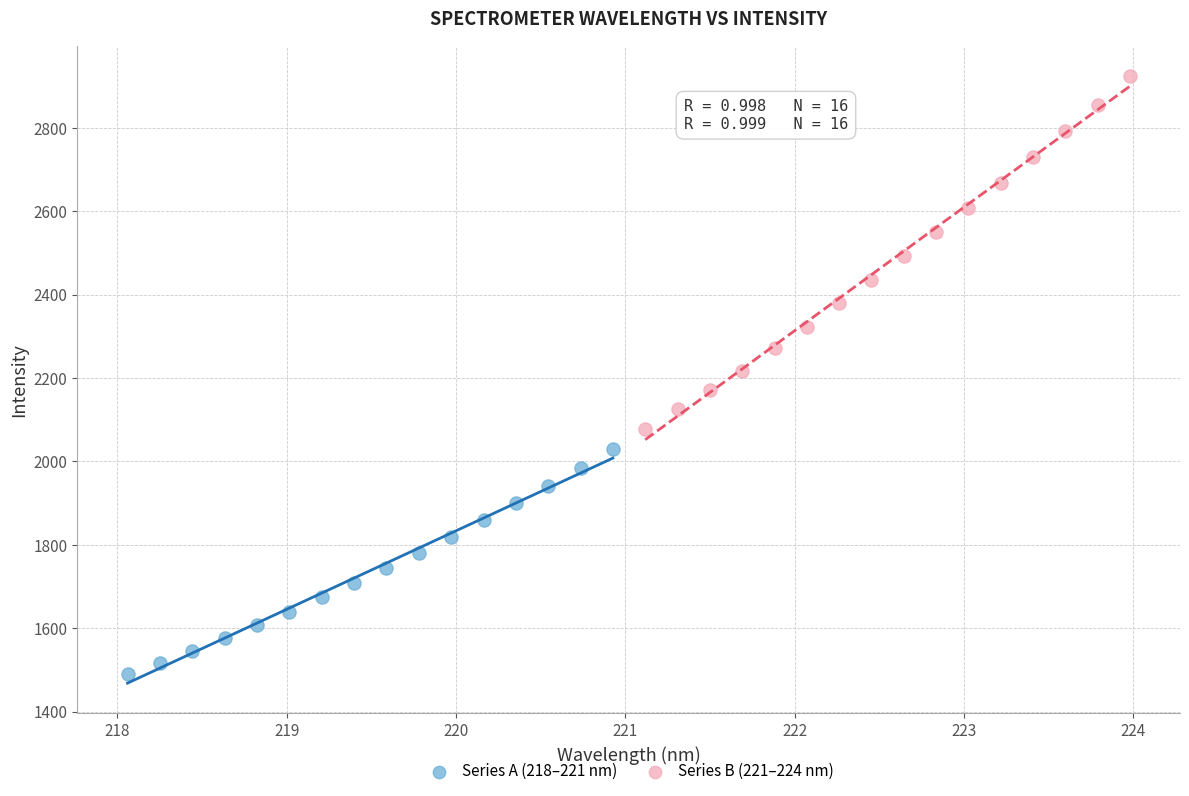

Which series contains the lowest Y value?

Series A (218–221 nm)